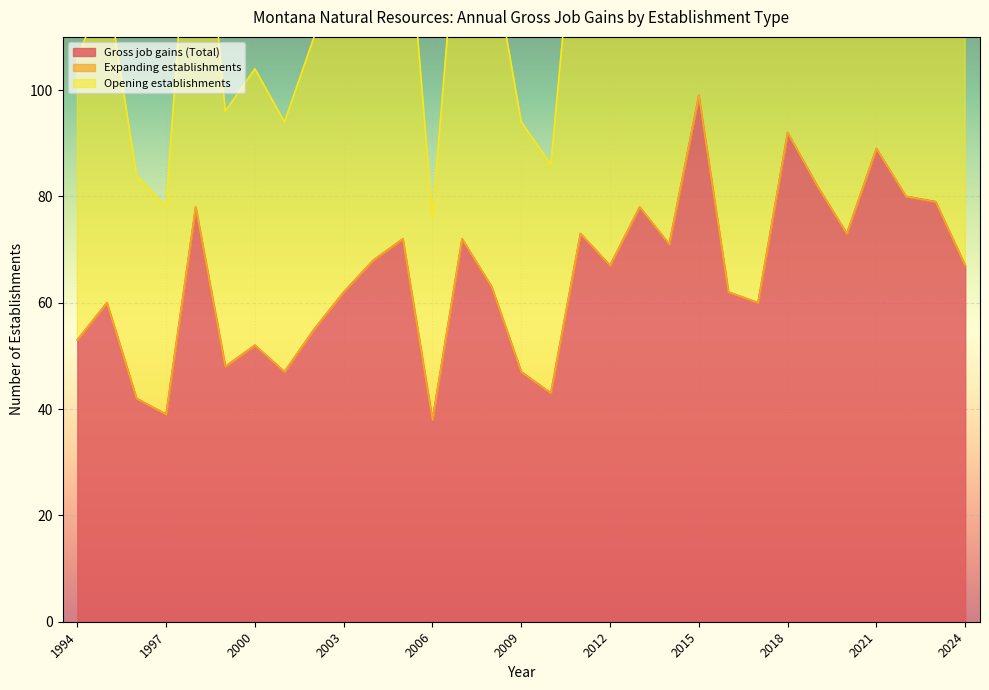

At which label does Gross job gains (Total) reach its peak?

2015